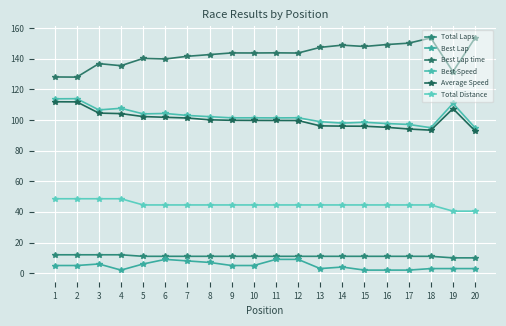

What is the approximate value of Best Lap at 4?

2.0